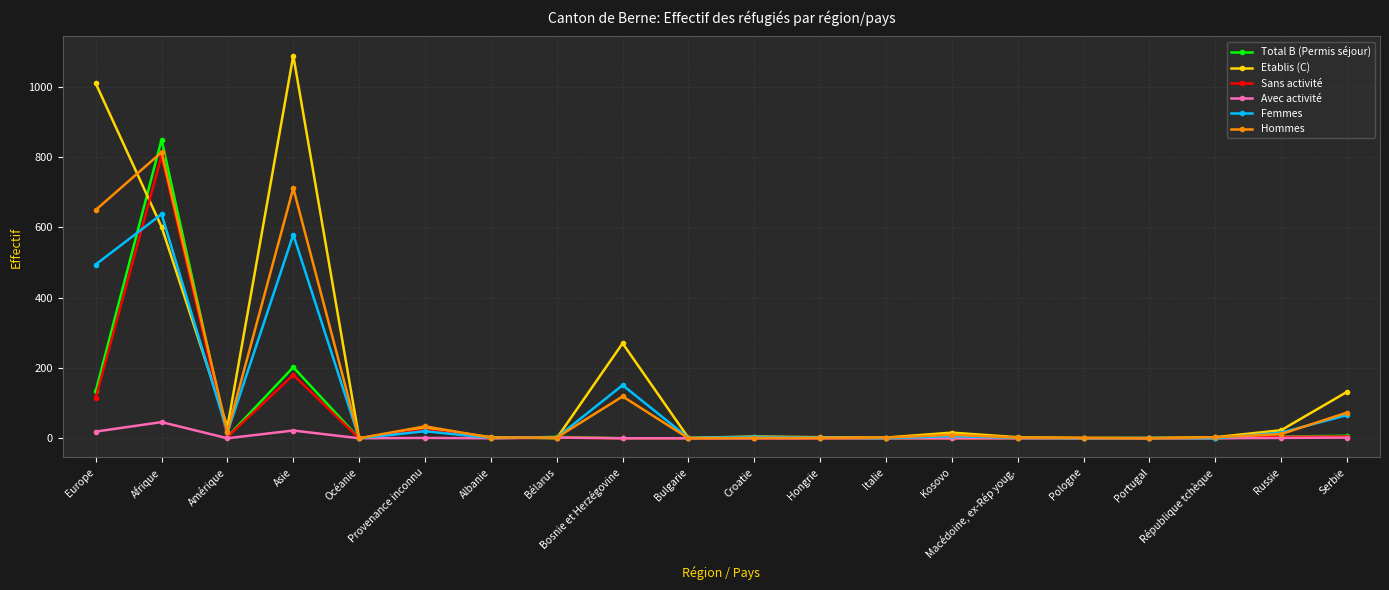

The Avec activité series shows 0 at Italie. True or false?

True